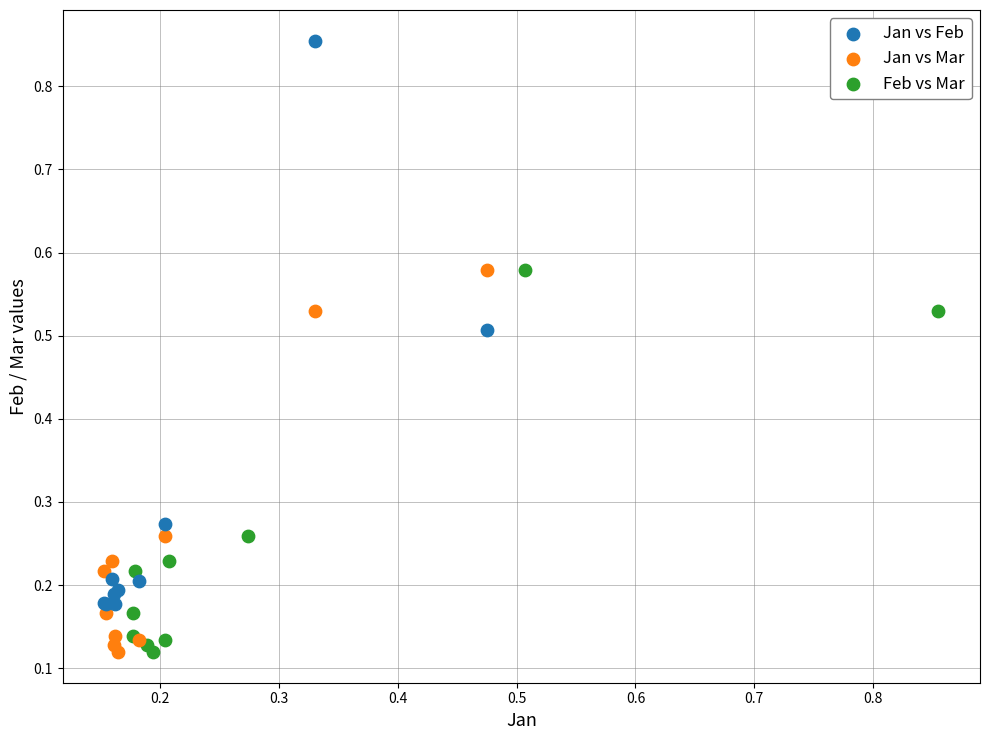

Which series has the widest spread of Y values?

Jan vs Feb